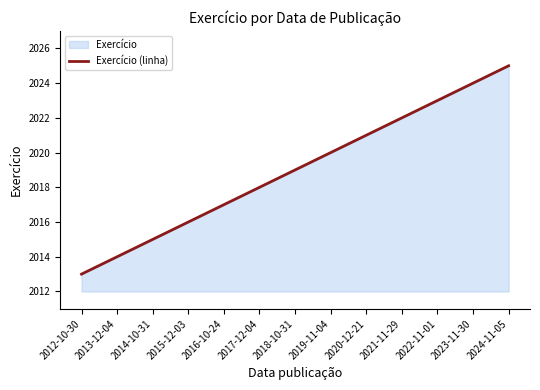

What is the difference between the second highest and minimum values?

11